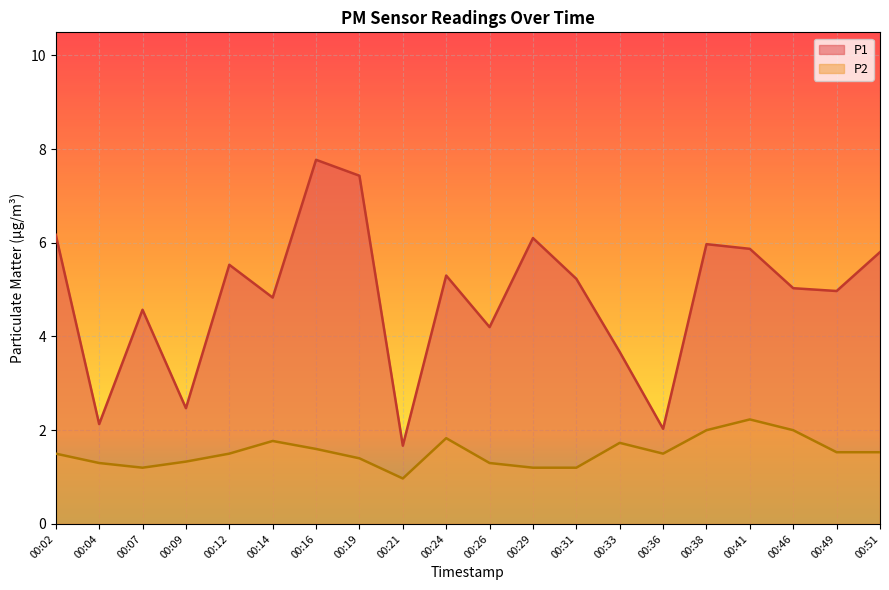

What is the difference between the second highest and second lowest values in the P2 series?

0.8